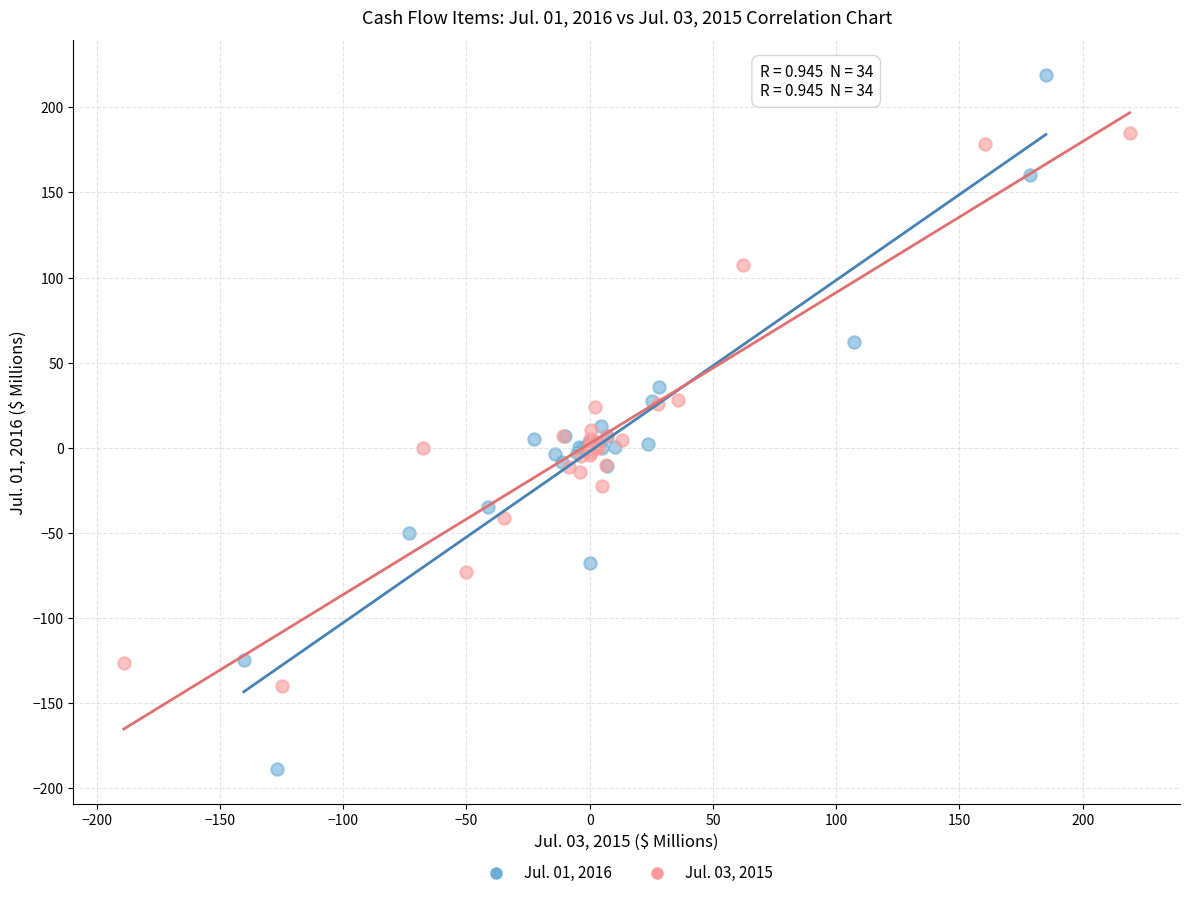

Which series reaches the maximum Y coordinate?

Jul. 01, 2016